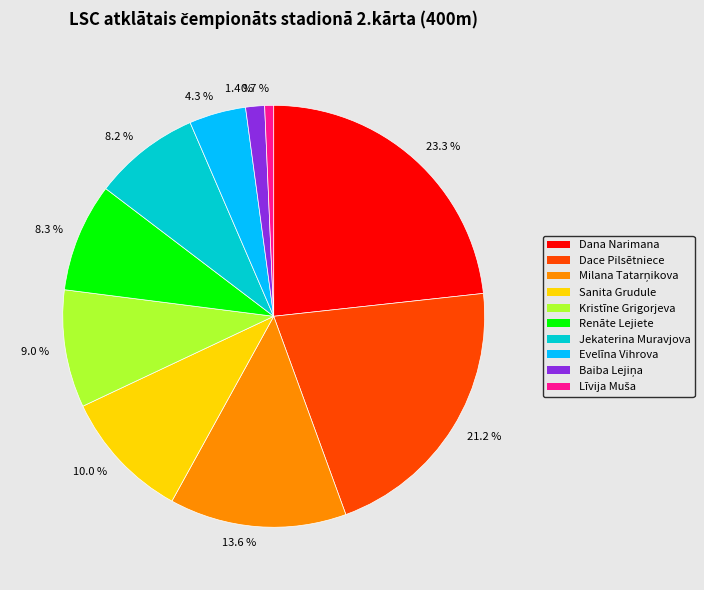

How many slices are in this pie chart?

10